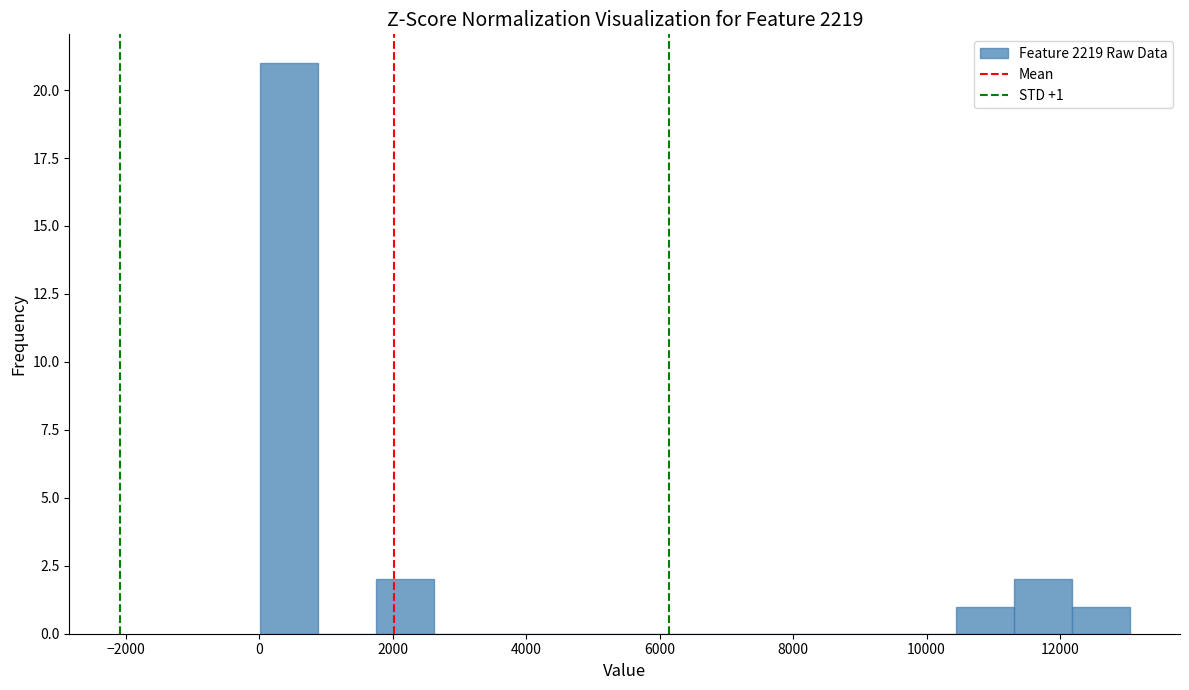

Which range on the x-axis has the tallest bar?

0 to 800